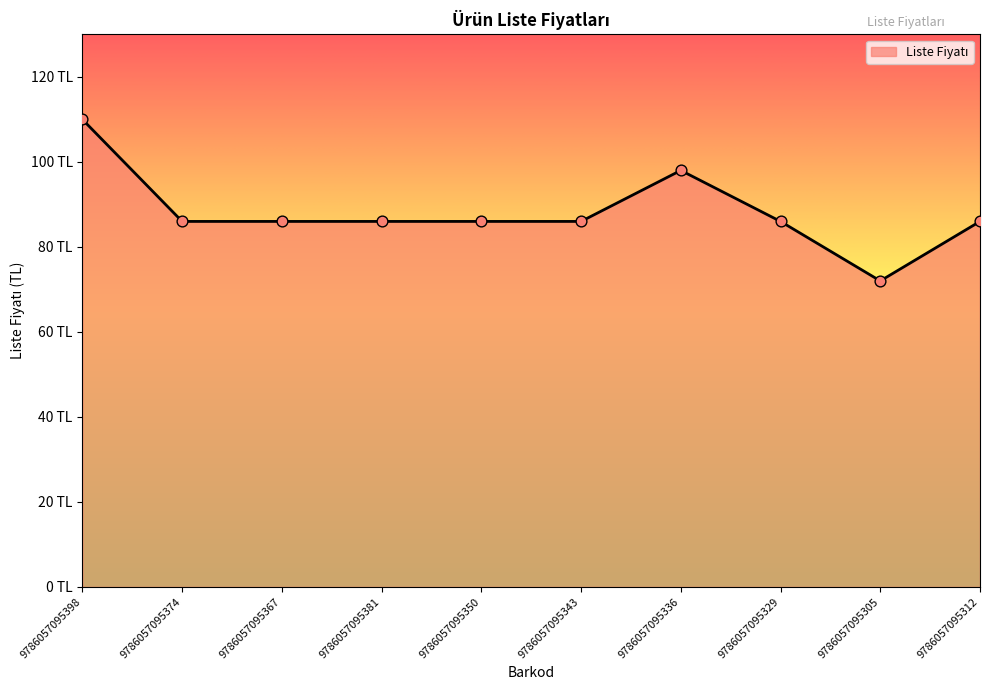

Approximately how many times larger is the value at 9786057095336 compared to 9786057095350?

1.1